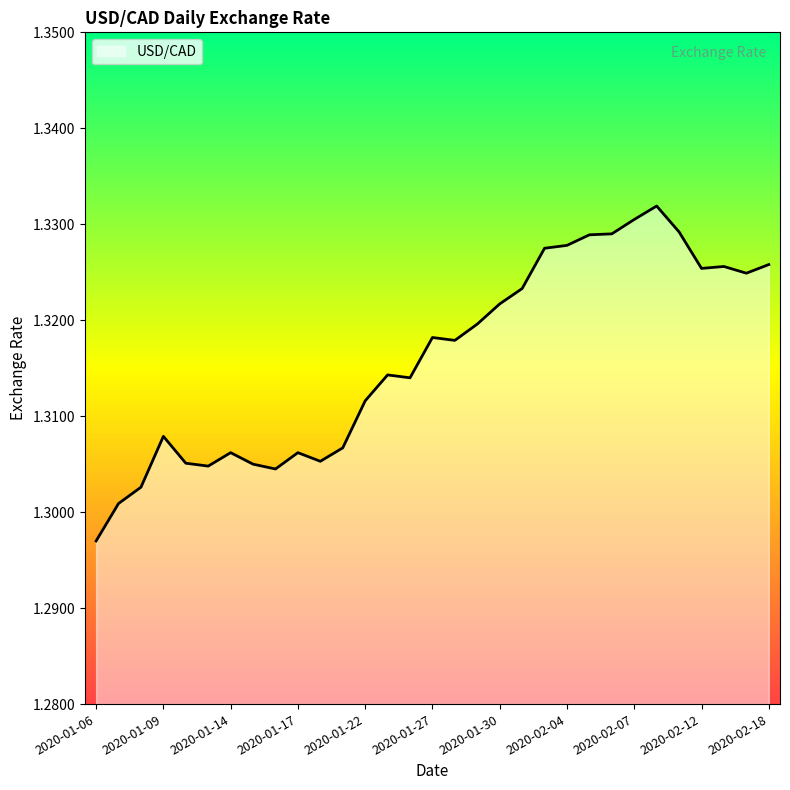

Does the chart have visible grid lines?

No